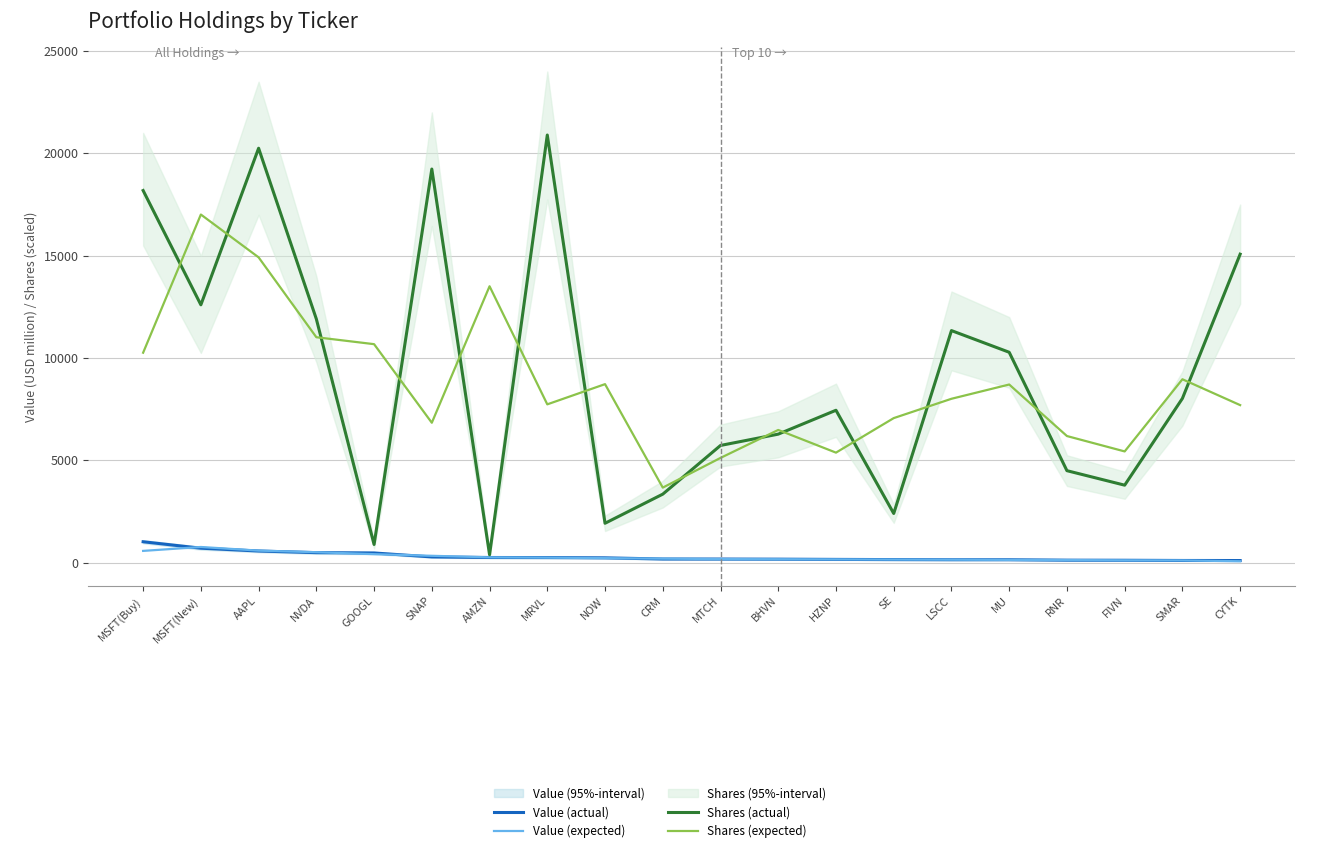

What is the sum of the Shares (expected) values at CRM and AAPL?

18588.9